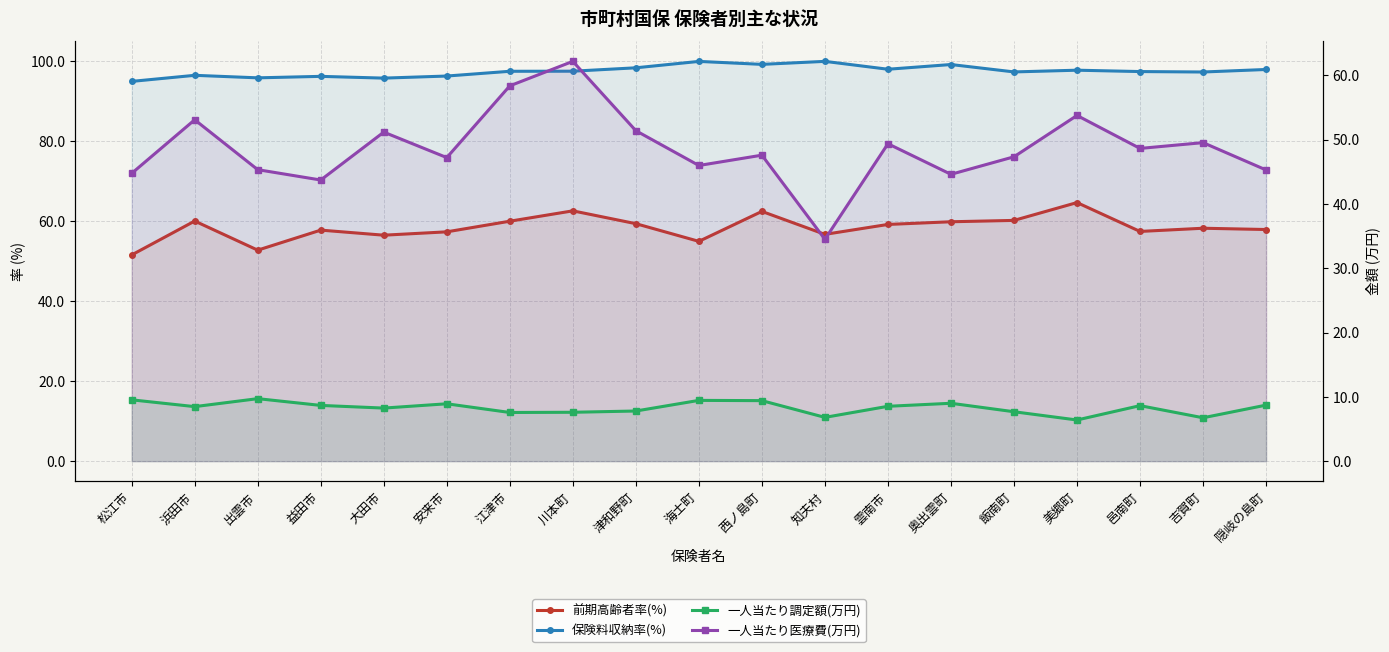

Does the chart display data point markers on the line(s)?

Yes